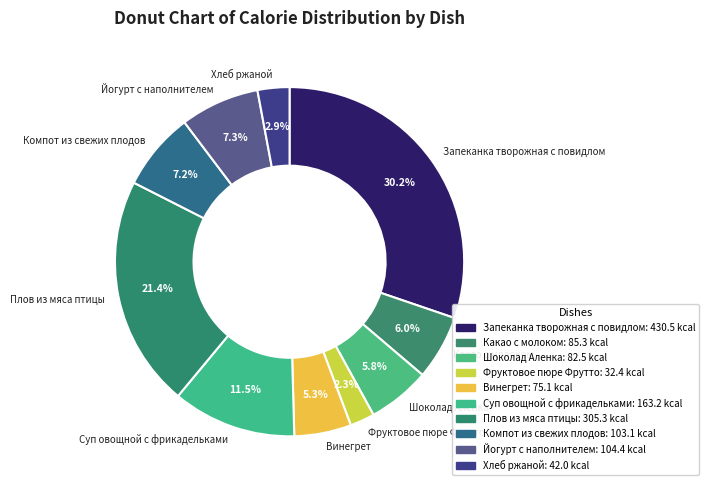

How many segments does this pie chart have?

10